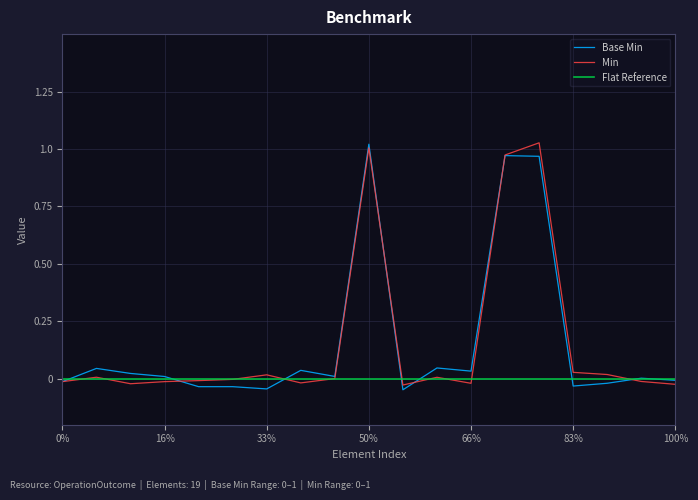

How many lines are shown in the chart?

3